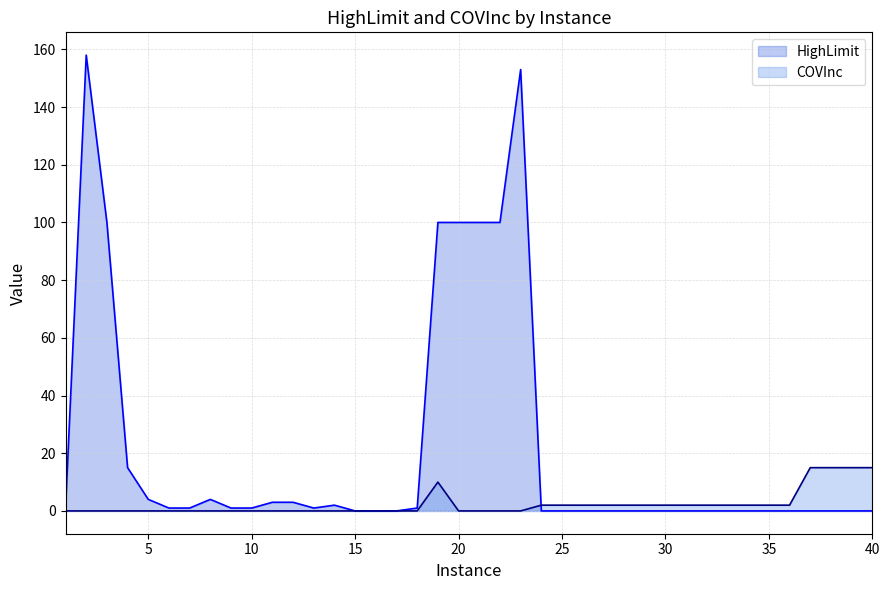

How many times do HighLimit and COVInc cross each other?

1